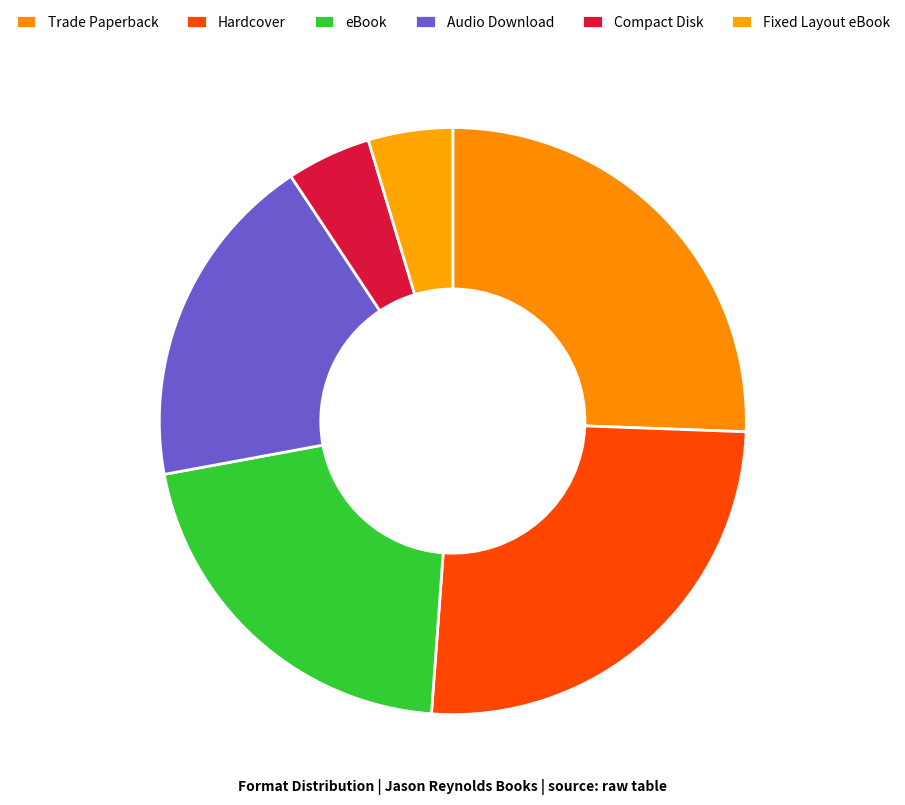

To the nearest percent, what portion does Audio Download represent?

19%